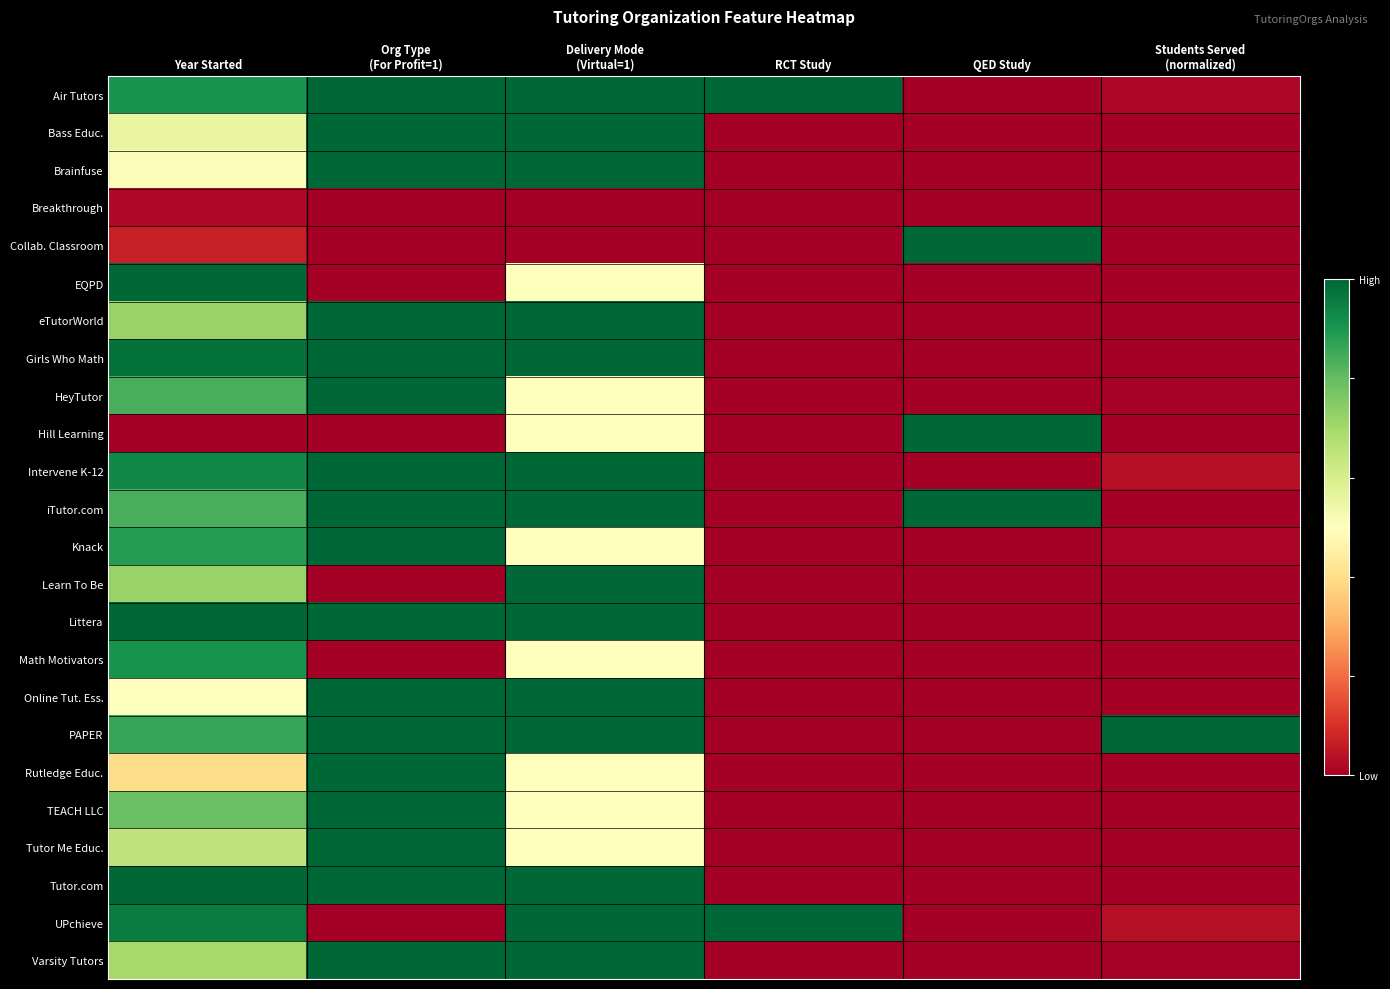

Reading left to right, extract all data points from this chart.

Air Tutors: Year Started=0.9	Org Type
(For Profit=1)=1.0	Delivery Mode
(Virtual=1)=1.0	RCT Study=1.0	QED Study=0.0	Students Served
(normalized)=0.0
Bass Educ.: Year Started=0.6	Org Type
(For Profit=1)=1.0	Delivery Mode
(Virtual=1)=1.0	RCT Study=0.0	QED Study=0.0	Students Served
(normalized)=0.0
Brainfuse: Year Started=0.5	Org Type
(For Profit=1)=1.0	Delivery Mode
(Virtual=1)=1.0	RCT Study=0.0	QED Study=0.0	Students Served
(normalized)=0.0
Breakthrough: Year Started=0.0	Org Type
(For Profit=1)=0.0	Delivery Mode
(Virtual=1)=0.0	RCT Study=0.0	QED Study=0.0	Students Served
(normalized)=0.0
Collab. Classroom: Year Started=0.1	Org Type
(For Profit=1)=0.0	Delivery Mode
(Virtual=1)=0.0	RCT Study=0.0	QED Study=1.0	Students Served
(normalized)=0.0
EQPD: Year Started=1.0	Org Type
(For Profit=1)=0.0	Delivery Mode
(Virtual=1)=0.5	RCT Study=0.0	QED Study=0.0	Students Served
(normalized)=0.0
eTutorWorld: Year Started=0.7	Org Type
(For Profit=1)=1.0	Delivery Mode
(Virtual=1)=1.0	RCT Study=0.0	QED Study=0.0	Students Served
(normalized)=0.0
Girls Who Math: Year Started=1.0	Org Type
(For Profit=1)=1.0	Delivery Mode
(Virtual=1)=1.0	RCT Study=0.0	QED Study=0.0	Students Served
(normalized)=0.0
HeyTutor: Year Started=0.8	Org Type
(For Profit=1)=1.0	Delivery Mode
(Virtual=1)=0.5	RCT Study=0.0	QED Study=0.0	Students Served
(normalized)=0.0
Hill Learning: Year Started=0.0	Org Type
(For Profit=1)=0.0	Delivery Mode
(Virtual=1)=0.5	RCT Study=0.0	QED Study=1.0	Students Served
(normalized)=0.0
Intervene K-12: Year Started=0.9	Org Type
(For Profit=1)=1.0	Delivery Mode
(Virtual=1)=1.0	RCT Study=0.0	QED Study=0.0	Students Served
(normalized)=0.0
iTutor.com: Year Started=0.8	Org Type
(For Profit=1)=1.0	Delivery Mode
(Virtual=1)=1.0	RCT Study=0.0	QED Study=1.0	Students Served
(normalized)=0.0
Knack: Year Started=0.9	Org Type
(For Profit=1)=1.0	Delivery Mode
(Virtual=1)=0.5	RCT Study=0.0	QED Study=0.0	Students Served
(normalized)=0.0
Learn To Be: Year Started=0.7	Org Type
(For Profit=1)=0.0	Delivery Mode
(Virtual=1)=1.0	RCT Study=0.0	QED Study=0.0	Students Served
(normalized)=0.0
Littera: Year Started=1.0	Org Type
(For Profit=1)=1.0	Delivery Mode
(Virtual=1)=1.0	RCT Study=0.0	QED Study=0.0	Students Served
(normalized)=0.0
Math Motivators: Year Started=0.9	Org Type
(For Profit=1)=0.0	Delivery Mode
(Virtual=1)=0.5	RCT Study=0.0	QED Study=0.0	Students Served
(normalized)=0.0
Online Tut. Ess.: Year Started=0.5	Org Type
(For Profit=1)=1.0	Delivery Mode
(Virtual=1)=1.0	RCT Study=0.0	QED Study=0.0	Students Served
(normalized)=0.0
PAPER: Year Started=0.9	Org Type
(For Profit=1)=1.0	Delivery Mode
(Virtual=1)=1.0	RCT Study=0.0	QED Study=0.0	Students Served
(normalized)=1.0
Rutledge Educ.: Year Started=0.4	Org Type
(For Profit=1)=1.0	Delivery Mode
(Virtual=1)=0.5	RCT Study=0.0	QED Study=0.0	Students Served
(normalized)=0.0
TEACH LLC: Year Started=0.8	Org Type
(For Profit=1)=1.0	Delivery Mode
(Virtual=1)=0.5	RCT Study=0.0	QED Study=0.0	Students Served
(normalized)=0.0
Tutor Me Educ.: Year Started=0.7	Org Type
(For Profit=1)=1.0	Delivery Mode
(Virtual=1)=0.5	RCT Study=0.0	QED Study=0.0	Students Served
(normalized)=0.0
Tutor.com: Year Started=1.0	Org Type
(For Profit=1)=1.0	Delivery Mode
(Virtual=1)=1.0	RCT Study=0.0	QED Study=0.0	Students Served
(normalized)=0.0
UPchieve: Year Started=1.0	Org Type
(For Profit=1)=0.0	Delivery Mode
(Virtual=1)=1.0	RCT Study=1.0	QED Study=0.0	Students Served
(normalized)=0.0
Varsity Tutors: Year Started=0.7	Org Type
(For Profit=1)=1.0	Delivery Mode
(Virtual=1)=1.0	RCT Study=0.0	QED Study=0.0	Students Served
(normalized)=0.0